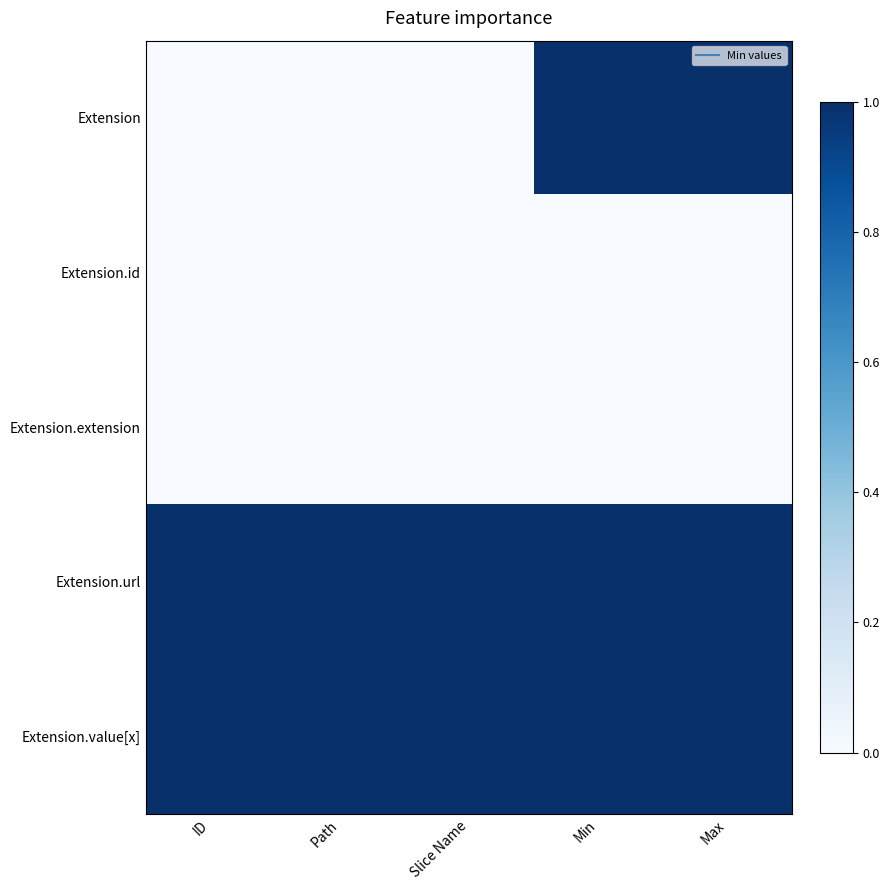

Which series has the widest spread of values?

Extension